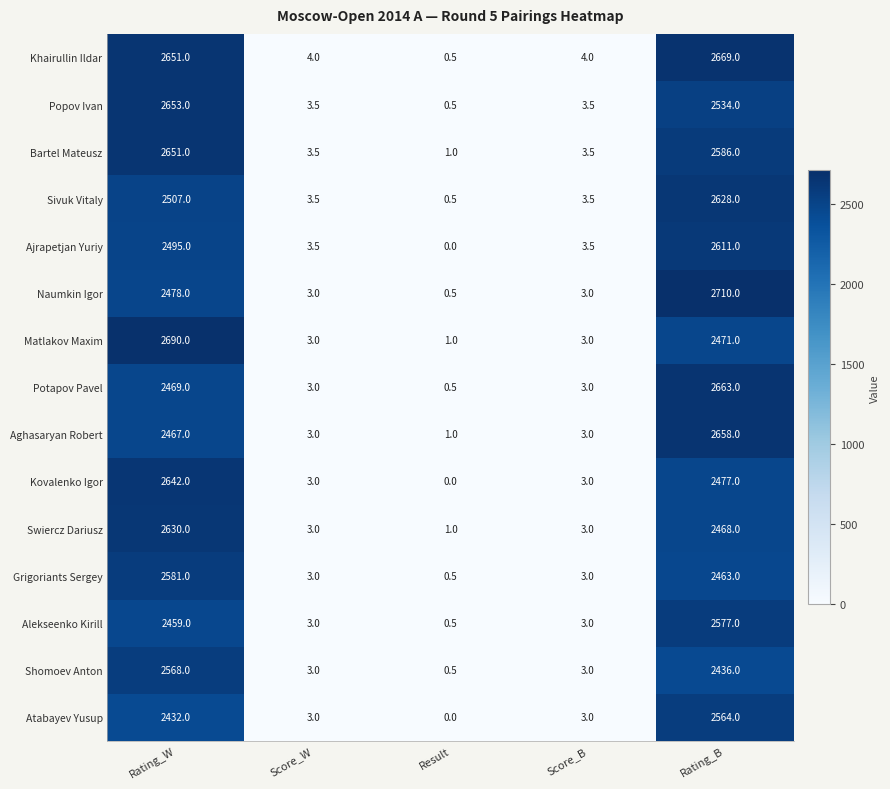

Which category has the highest value across all series?

Rating_B